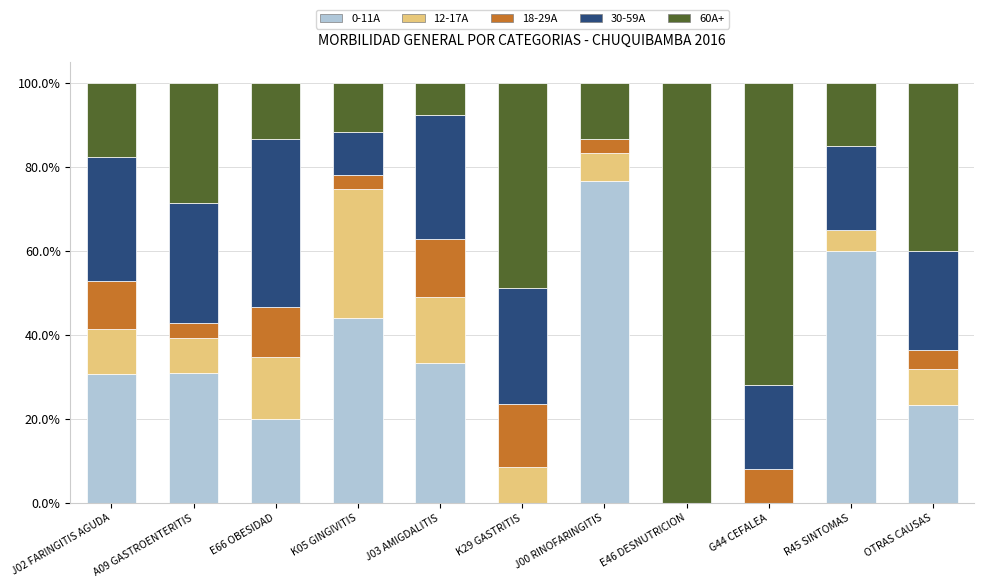

How many categories are shown in the chart?

11